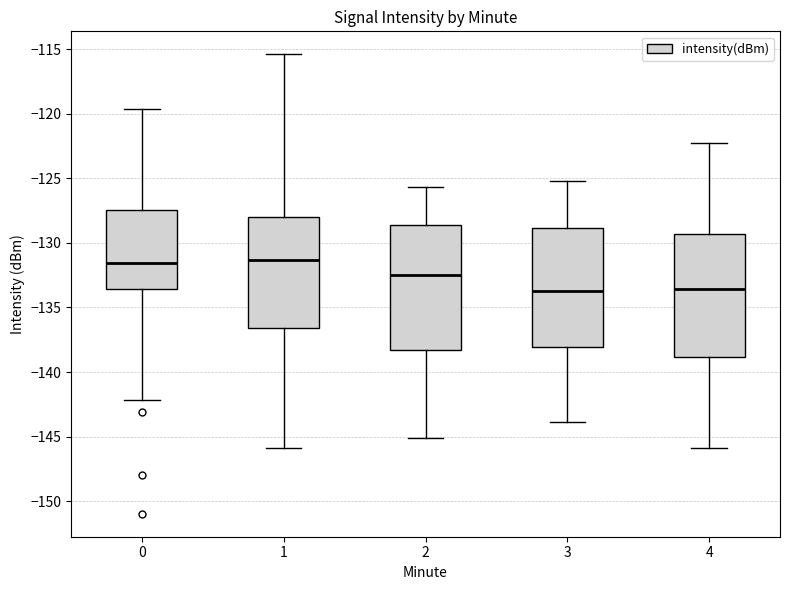

Where does the upper whisker of the box at x = 3 end on the y-axis? The values are not printed on the chart, so give them approximately, as read against the axis.

-125.0